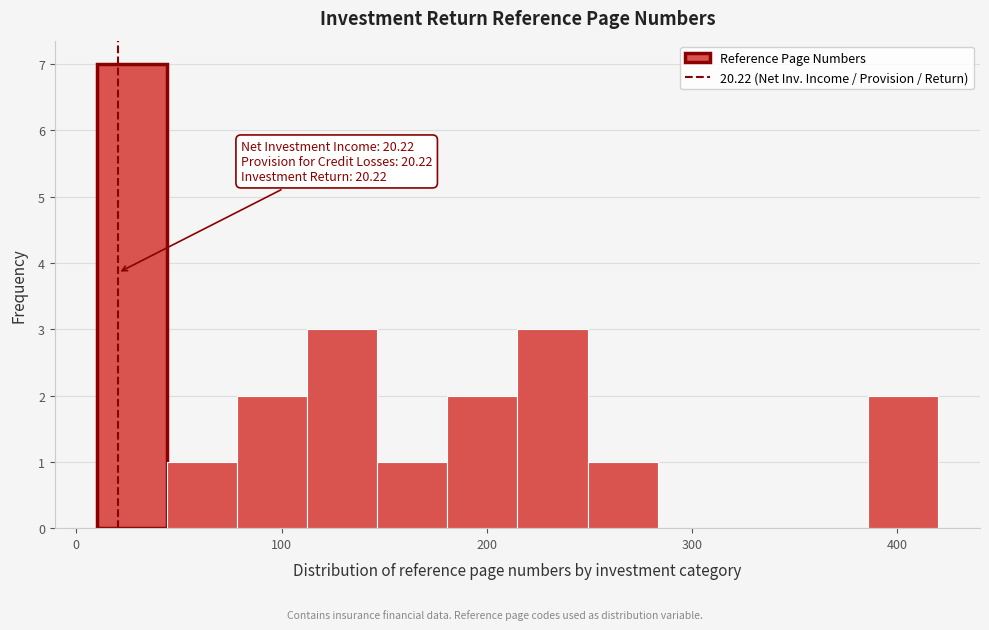

Around what value on the x-axis is the tallest bar? Give the approximate position of its centre, as read against the axis.

30